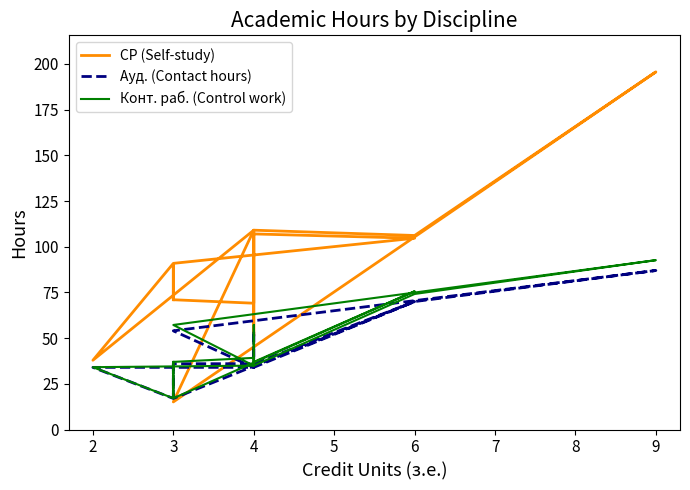

At 4, list the series in order from smallest to largest.

Ауд. (Contact hours), Конт. раб. (Control work), СР (Self-study)